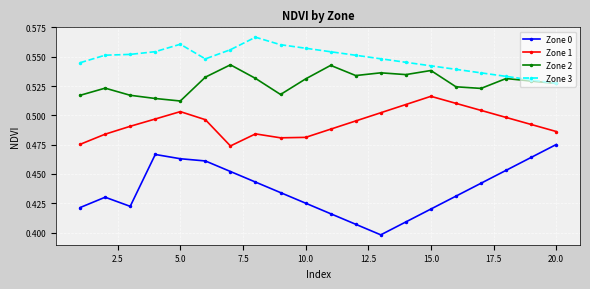

List the series in order of their overall mean, highest first.

Zone 3, Zone 2, Zone 1, Zone 0